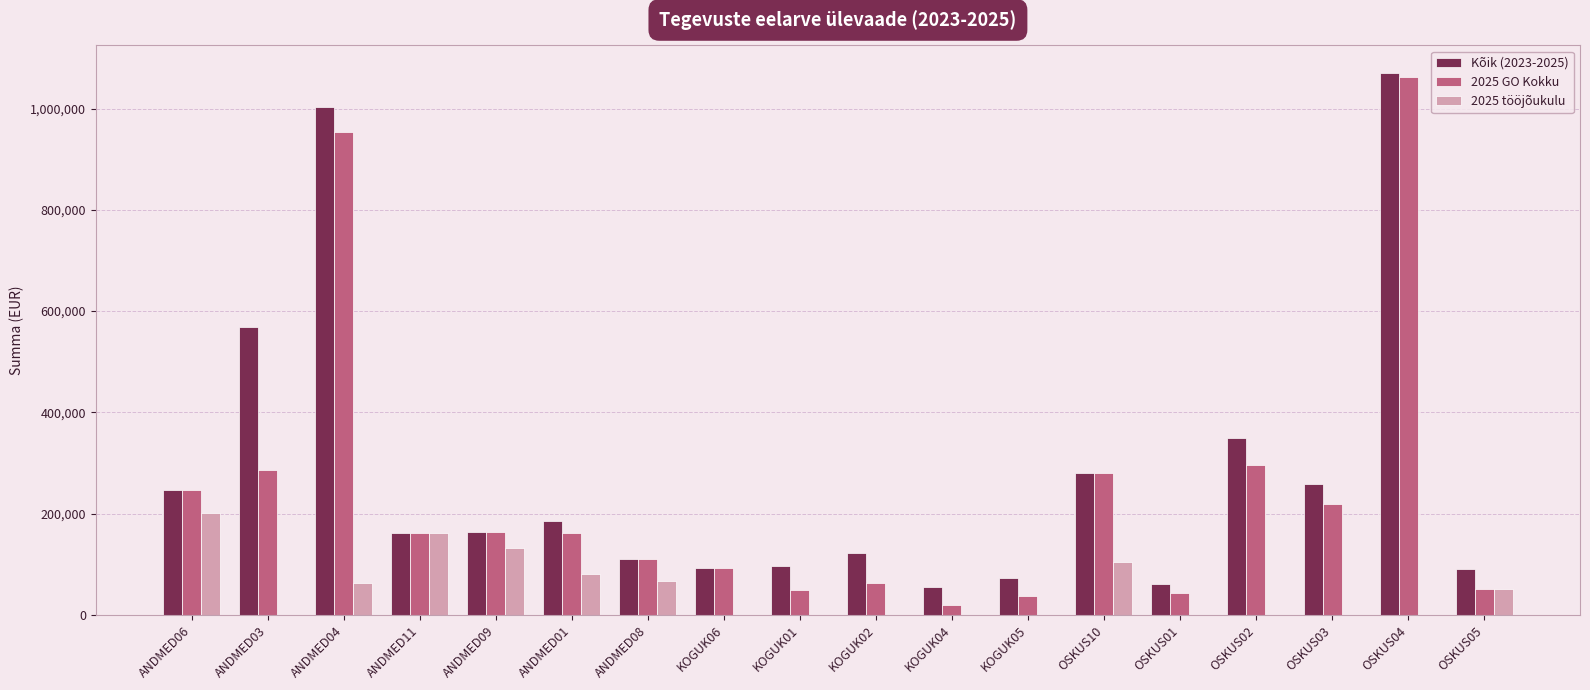

What is the total value across all series at KOGUK04?

72899